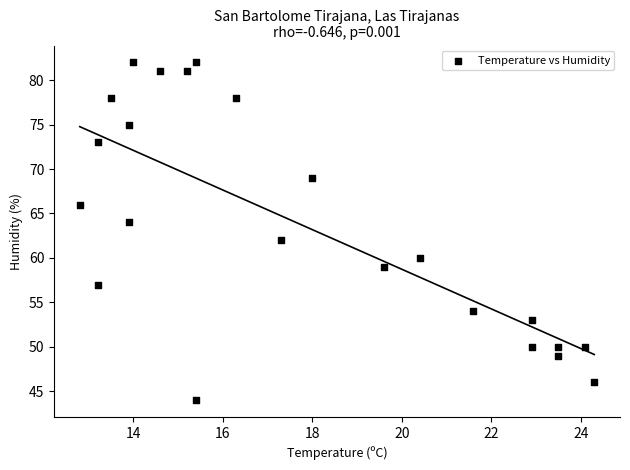

How many data points are displayed?

23